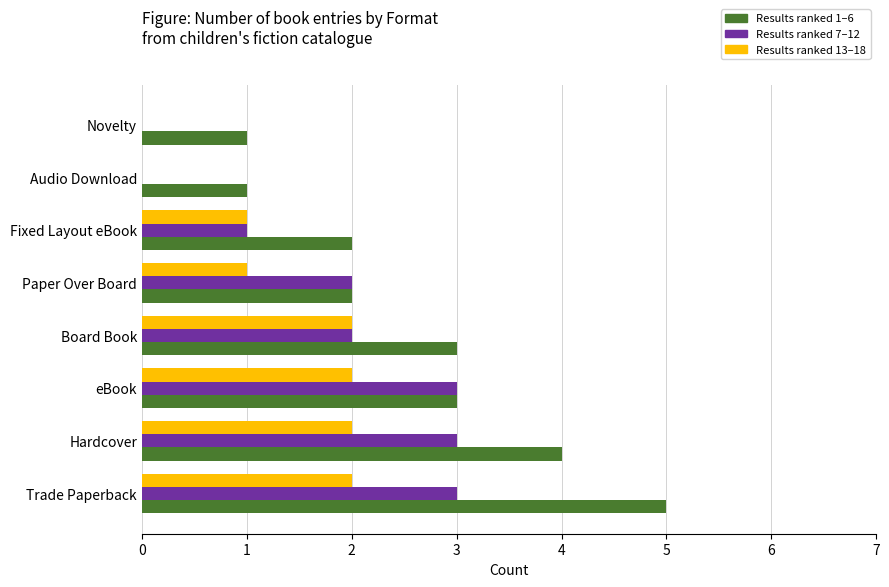

What is the sum of all Results ranked 7–12 values?

14